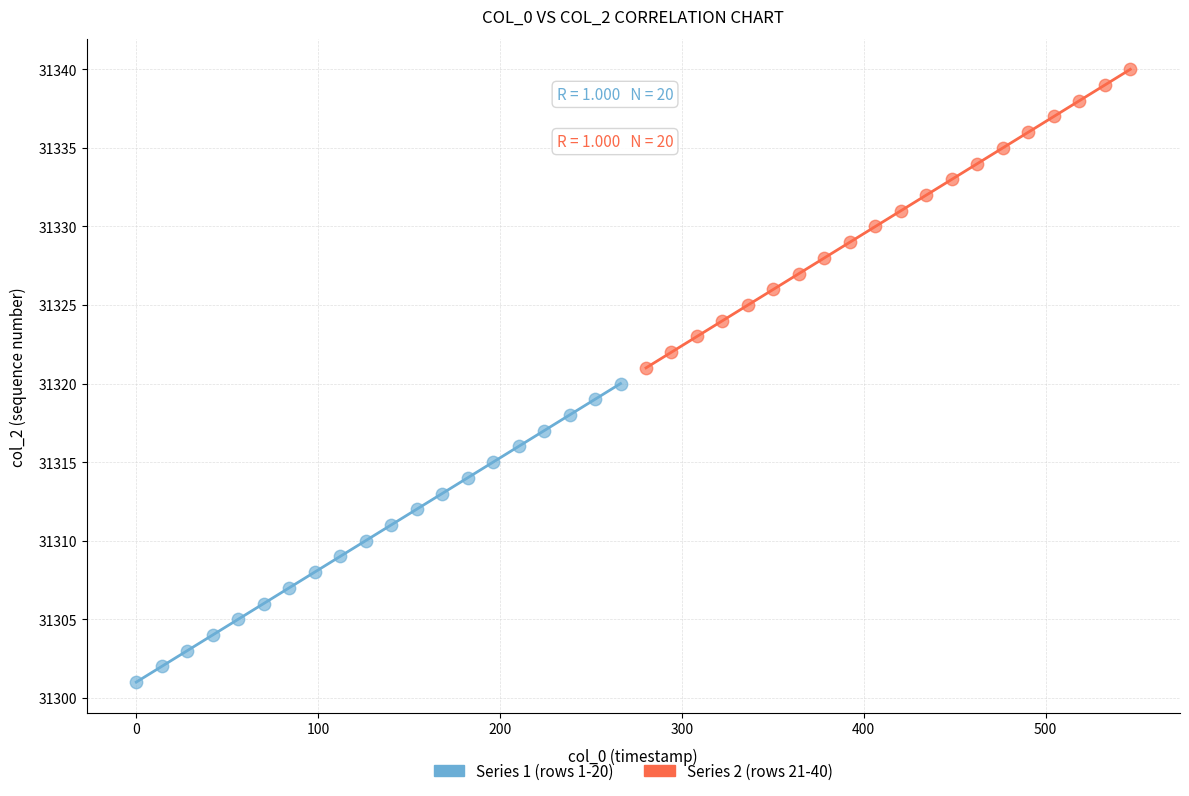

Which series contains the lowest Y value?

Series 1 (rows 1-20)